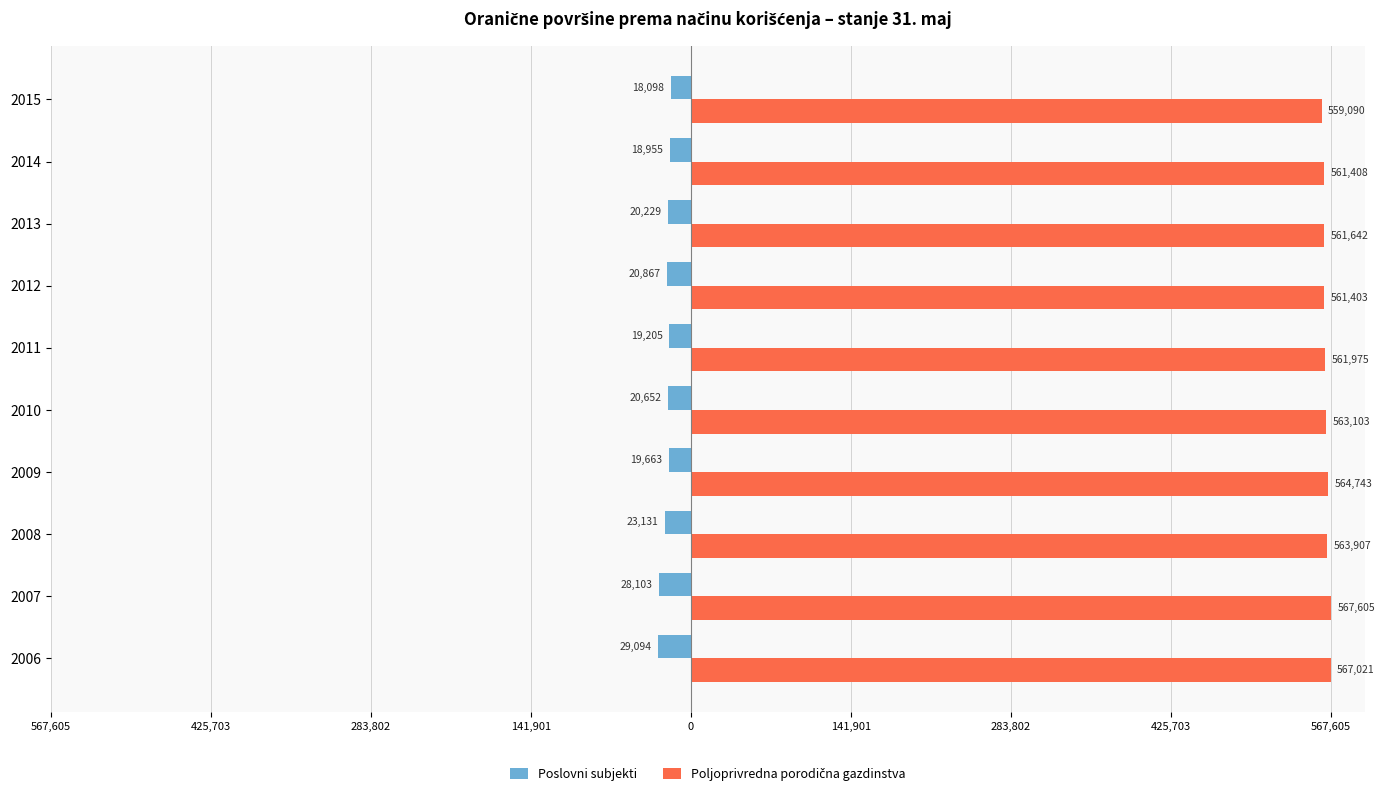

How many groups of bars are there?

10